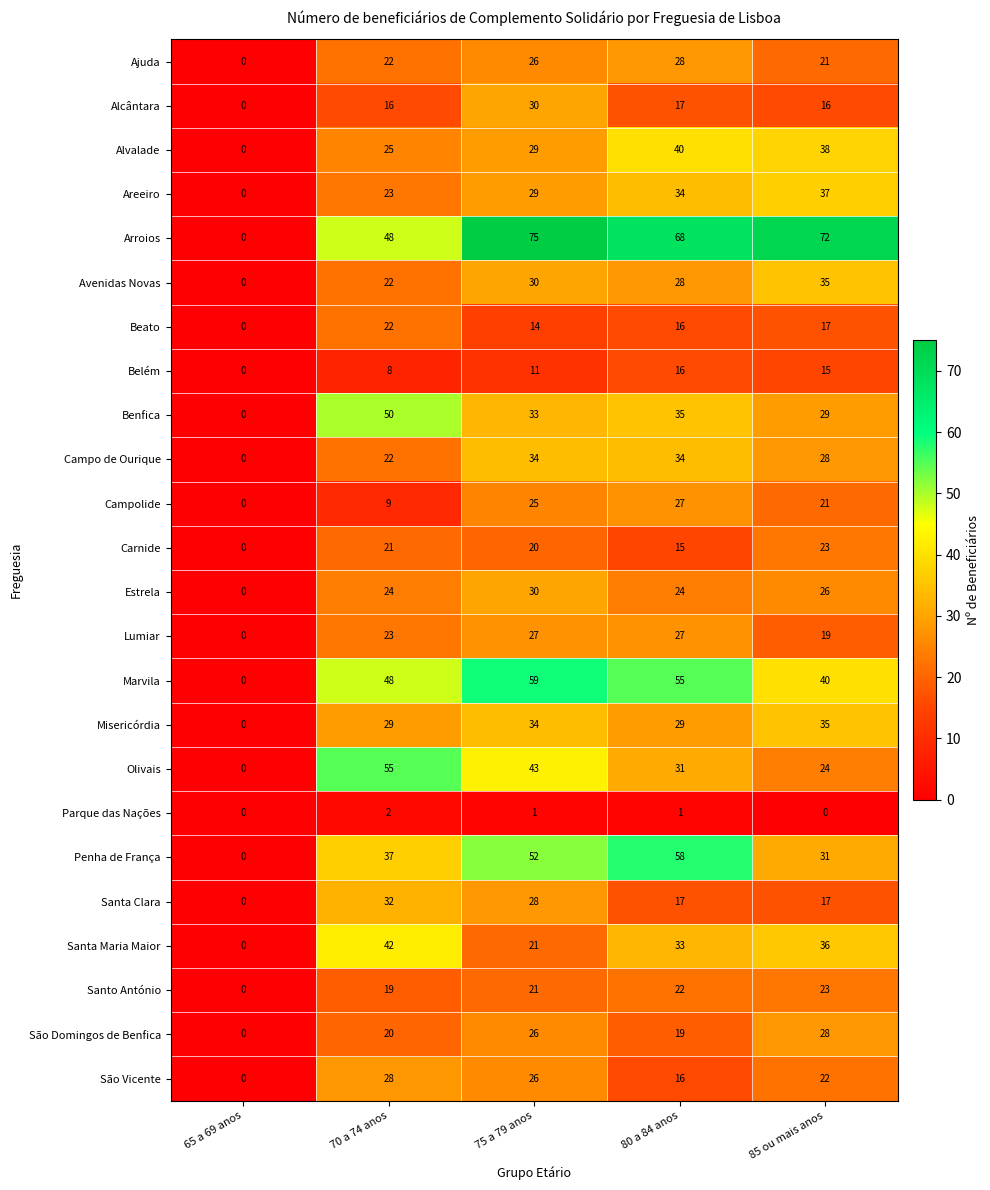

How many series are shown in this chart?

24